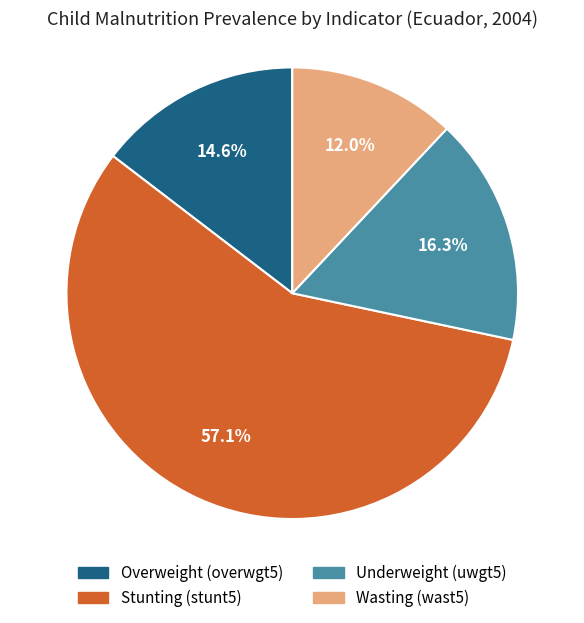

How many segments does this pie chart have?

4